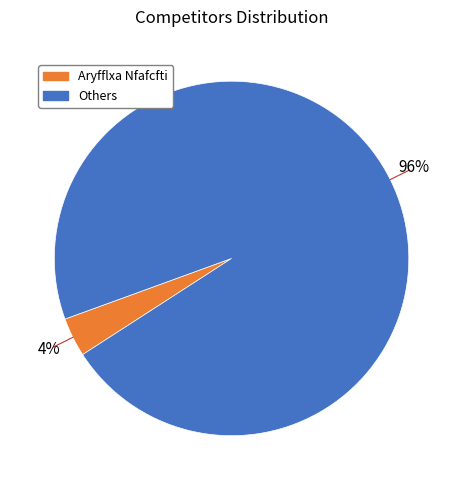

Does any single category account for the majority?

Yes